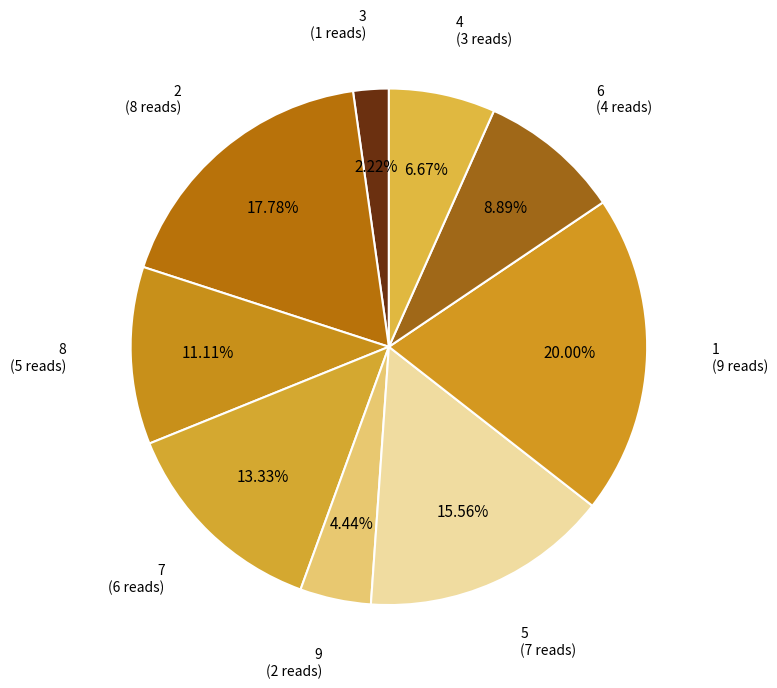

Is the sum of 9 (2 reads) and 7 (6 reads) greater than half?

No